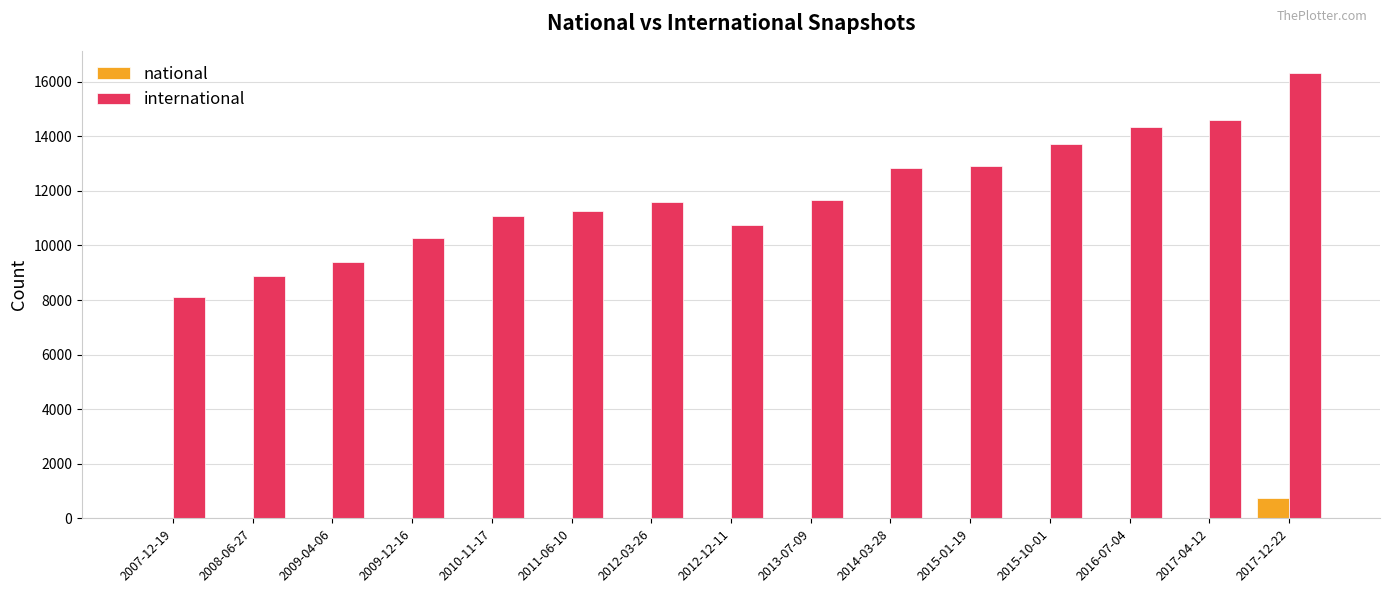

Between 2008-06-27 and 2012-03-26, which series saw the biggest shift?

international